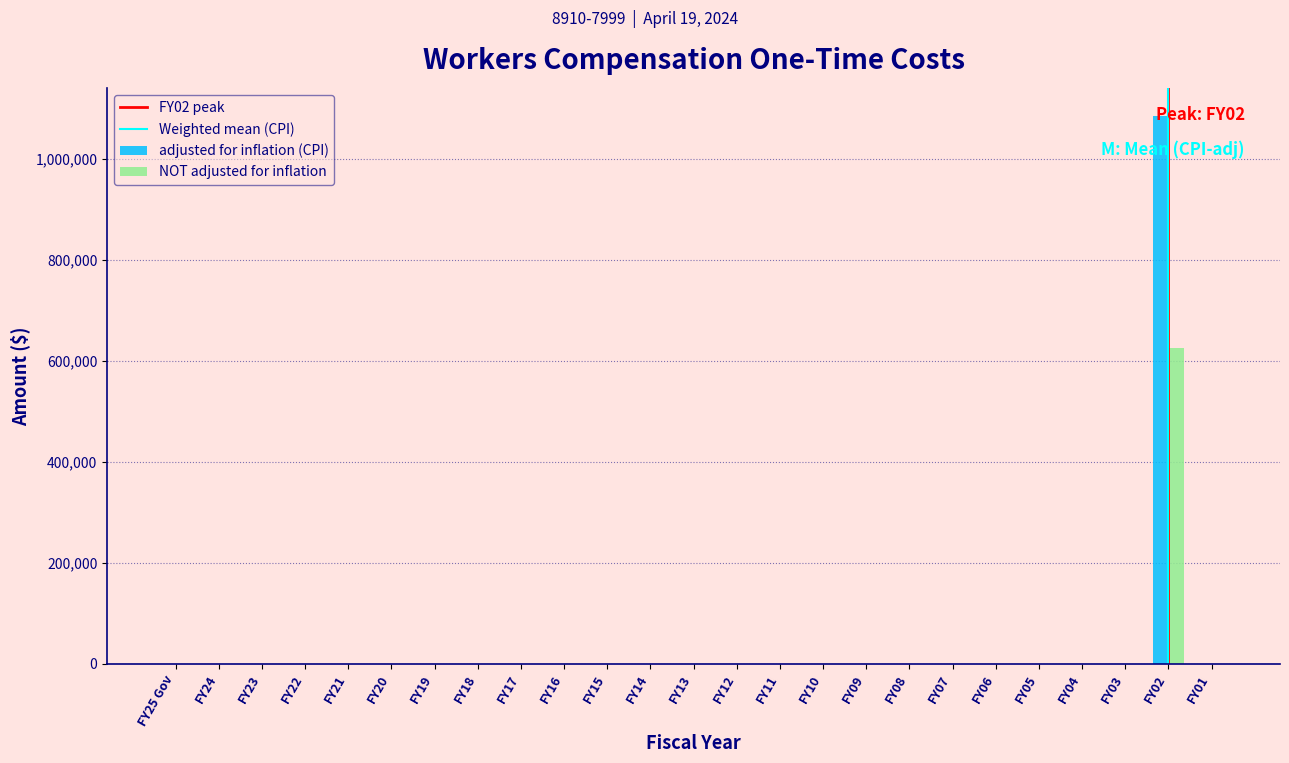

What is the sum of all NOT adjusted for inflation values?

625000